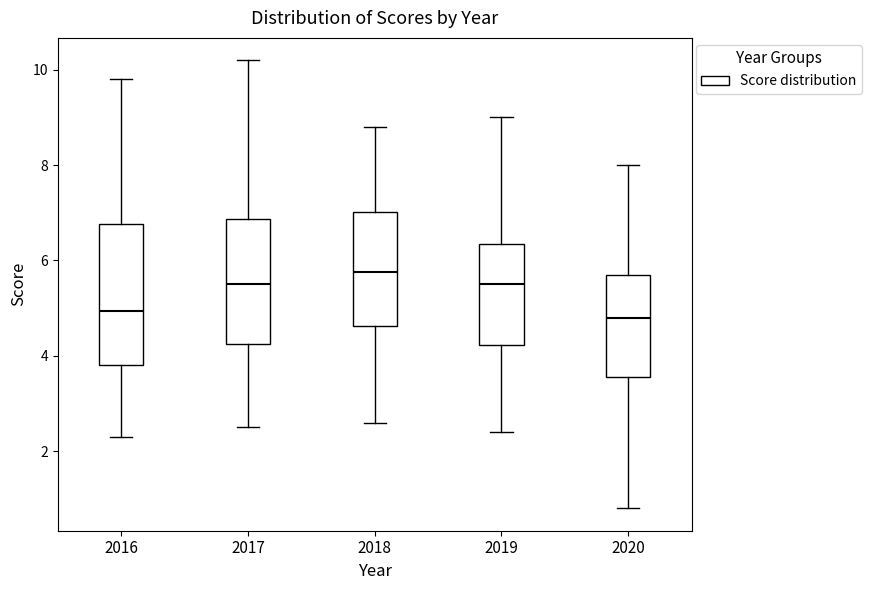

Where does the median line of the box at x = 2017 sit on the y-axis? The values are not printed on the chart, so give them approximately, as read against the axis.

5.6